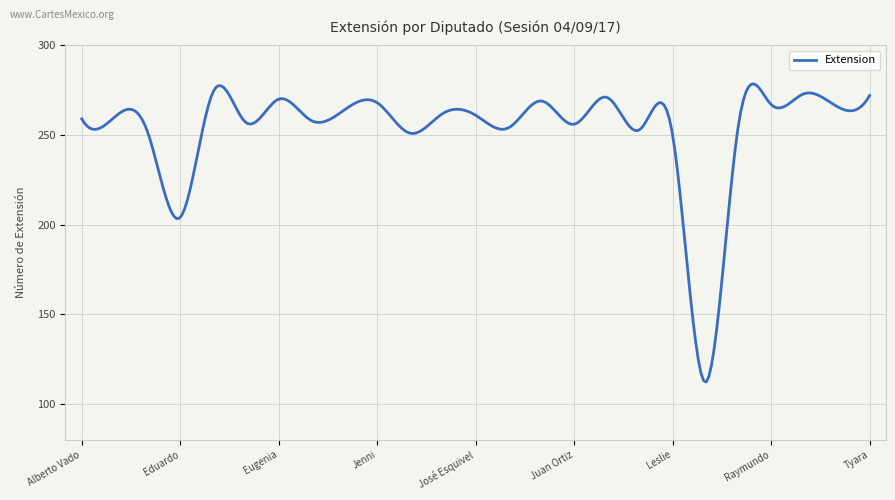

What is the smallest value displayed?

112.2